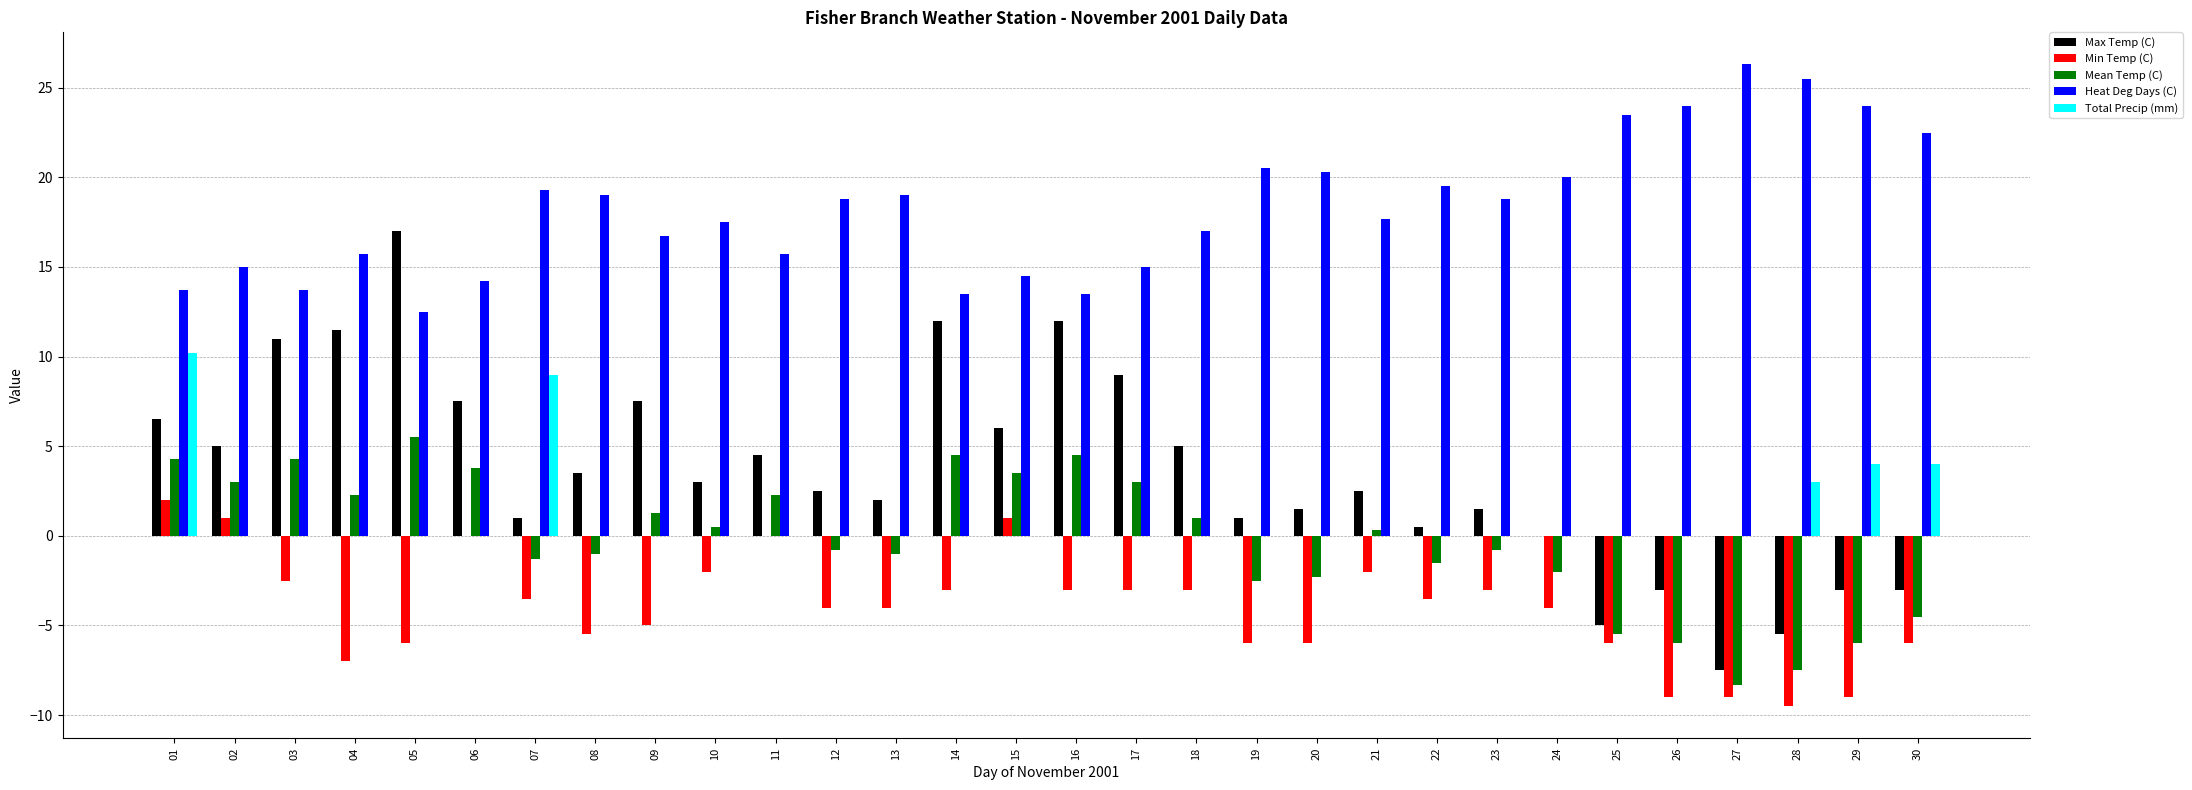

Reading left to right, list all the values displayed in this chart.

Max Temp (C): 6.5	5.0	11.0	11.5	17.0	7.5	1.0	3.5	7.5	3.0	4.5	2.5	2.0	12.0	6.0	12.0	9.0	5.0	1.0	1.5	2.5	0.5	1.5	0.0	-5.0	-3.0	-7.5	-5.5	-3.0	-3.0
Min Temp (C): 2.0	1.0	-2.5	-7.0	-6.0	0.0	-3.5	-5.5	-5.0	-2.0	0.0	-4.0	-4.0	-3.0	1.0	-3.0	-3.0	-3.0	-6.0	-6.0	-2.0	-3.5	-3.0	-4.0	-6.0	-9.0	-9.0	-9.5	-9.0	-6.0
Mean Temp (C): 4.3	3.0	4.3	2.3	5.5	3.8	-1.3	-1.0	1.3	0.5	2.3	-0.8	-1.0	4.5	3.5	4.5	3.0	1.0	-2.5	-2.3	0.3	-1.5	-0.8	-2.0	-5.5	-6.0	-8.3	-7.5	-6.0	-4.5
Heat Deg Days (C): 13.7	15.0	13.7	15.7	12.5	14.2	19.3	19.0	16.7	17.5	15.7	18.8	19.0	13.5	14.5	13.5	15.0	17.0	20.5	20.3	17.7	19.5	18.8	20.0	23.5	24.0	26.3	25.5	24.0	22.5
Total Precip (mm): 10.2	0.0	0.0	0.0	0.0	0.0	9.0	0.0	0.0	0.0	0.0	0.0	0.0	0.0	0.0	0.0	0.0	0.0	0.0	0.0	0.0	0.0	0.0	0.0	0.0	0.0	0.0	3.0	4.0	4.0